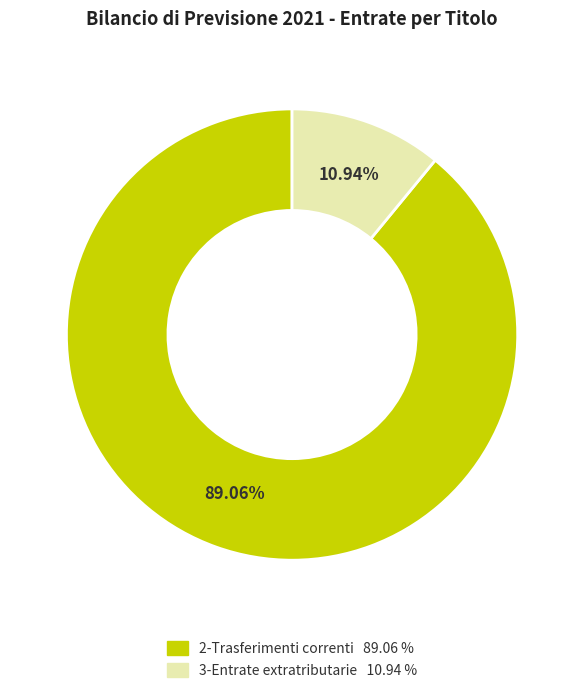

The 2-Trasferimenti correnti slice represents 81% of the pie. True or false?

False